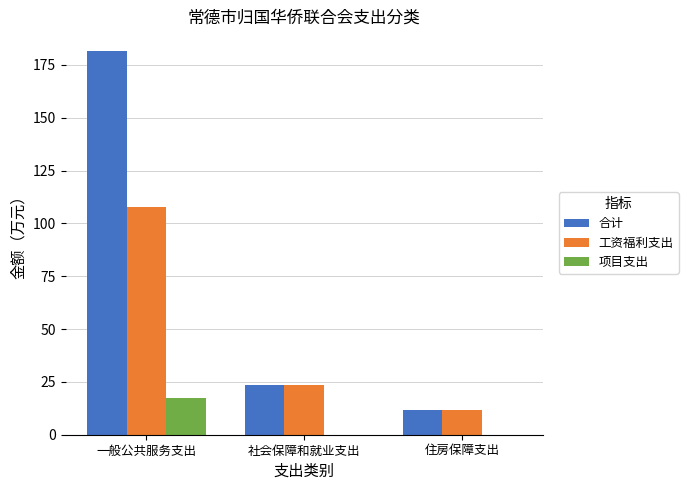

What is the total value across all series at 一般公共服务支出?

307.1